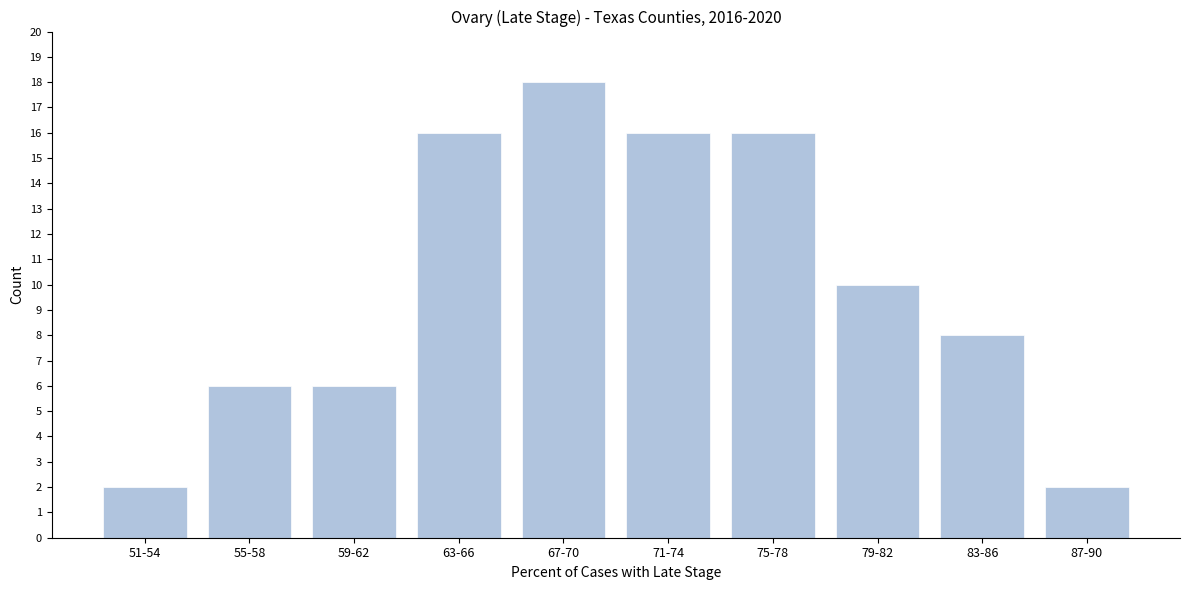

Reading left to right, list all the values displayed in this chart.

51-54=2	55-58=6	59-62=6	63-66=16	67-70=18	71-74=16	75-78=16	79-82=10	83-86=8	87-90=2